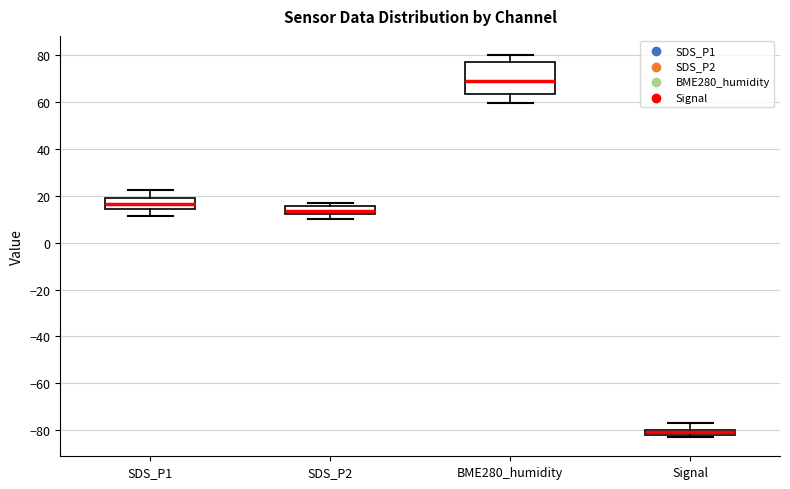

Comparing the boxes themselves (not the whiskers), which one is the tallest?

BME280_humidity